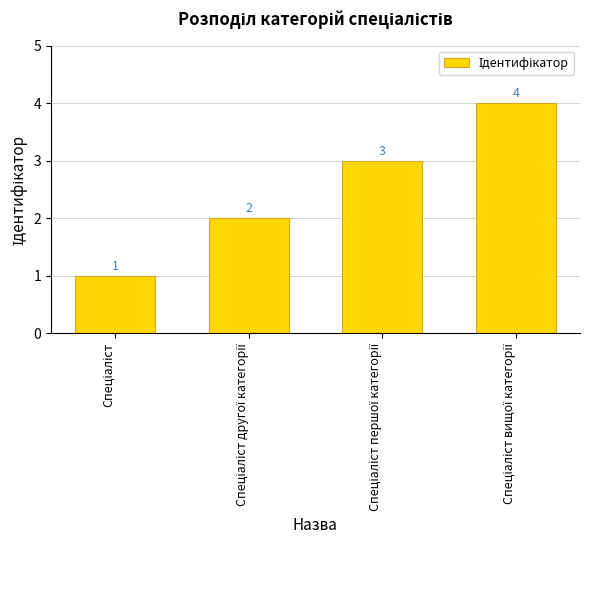

What is the smallest value displayed?

1